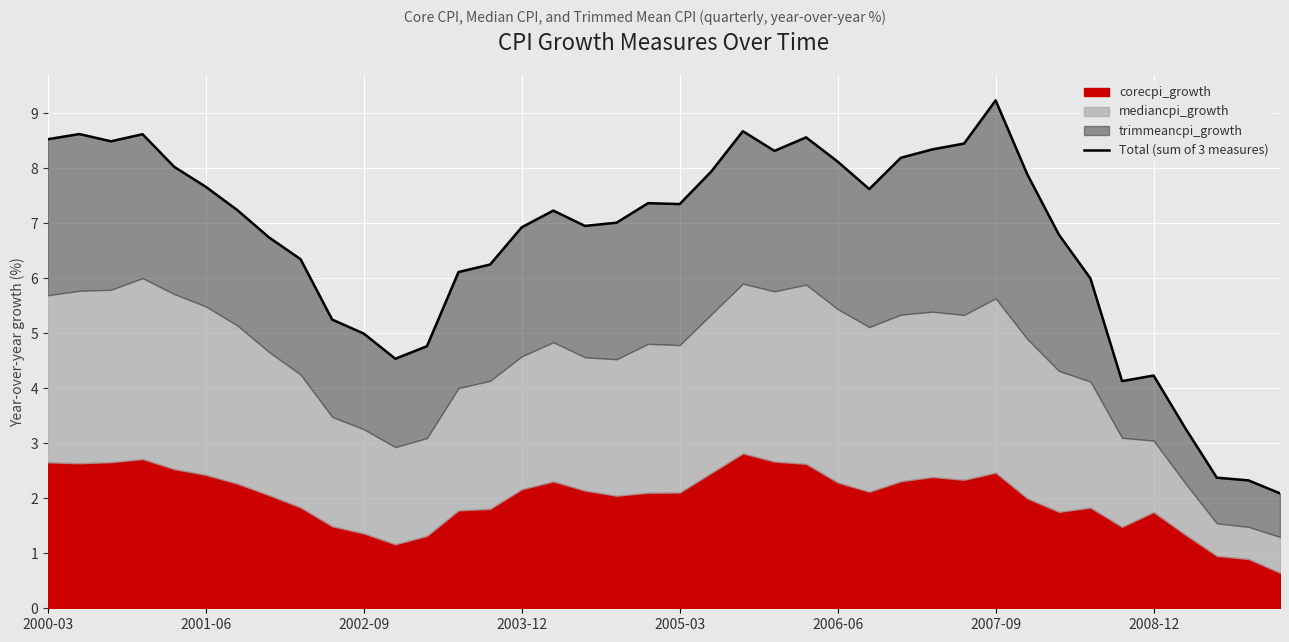

What is the maximum value shown in the chart?

9.2